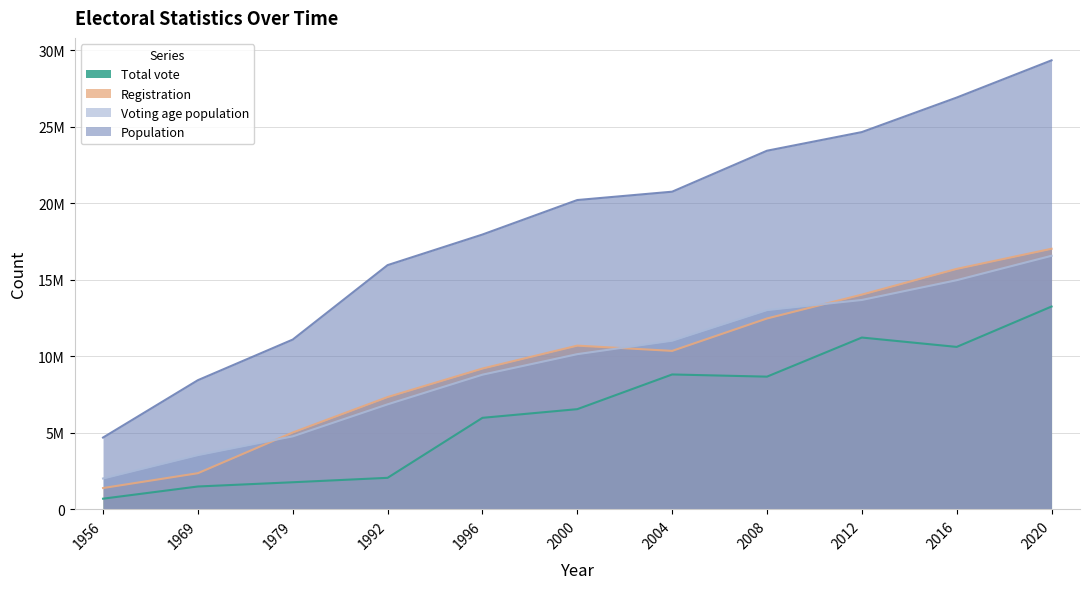

At which category does Total vote reach its first local peak?

2004